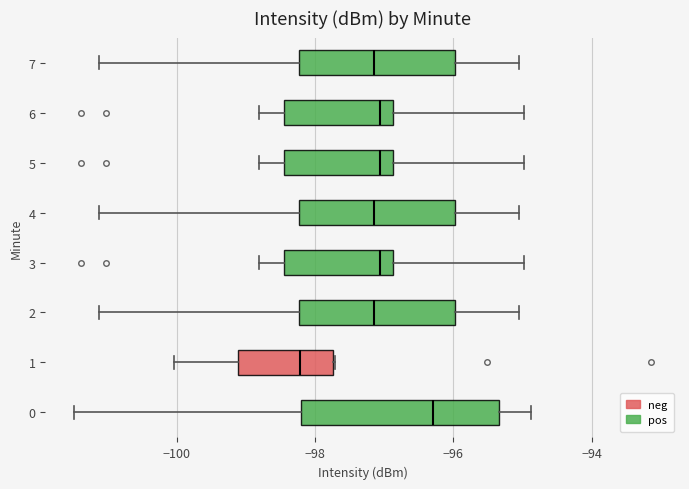

Comparing the boxes themselves (not the whiskers), which one is the widest?

0